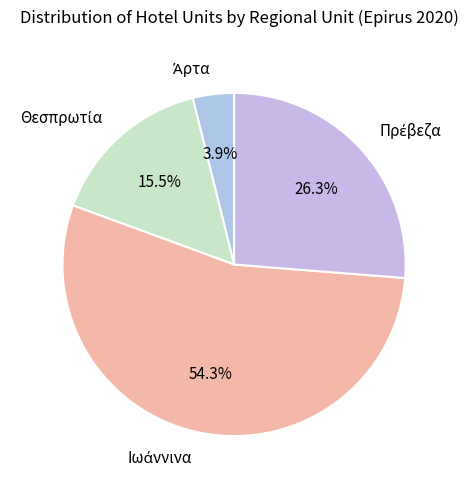

Is there a majority slice in this chart?

Yes